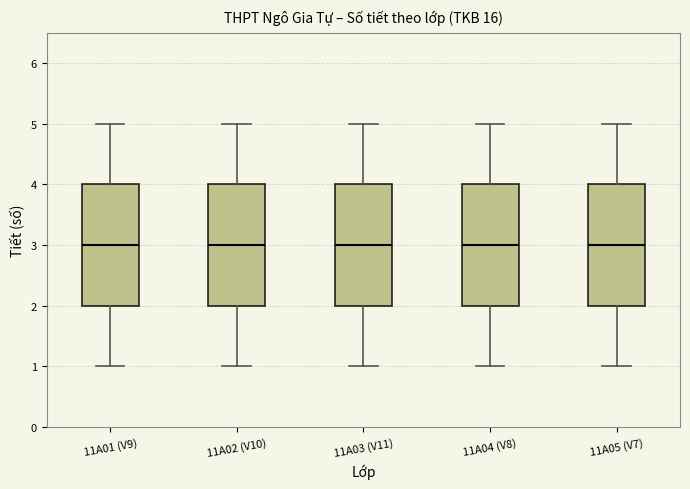

Reading left to right, transcribe this box plot: for each box, give where its median line is, the range the box spans, and where its two whiskers end, as read against the y-axis. The values are not printed on the chart, so give them approximately, as read against the axis.

11A01 (V9): median 3, box 2 to 4, whiskers 1 to 5
11A02 (V10): median 3, box 2 to 4, whiskers 1 to 5
11A03 (V11): median 3, box 2 to 4, whiskers 1 to 5
11A04 (V8): median 3, box 2 to 4, whiskers 1 to 5
11A05 (V7): median 3, box 2 to 4, whiskers 1 to 5